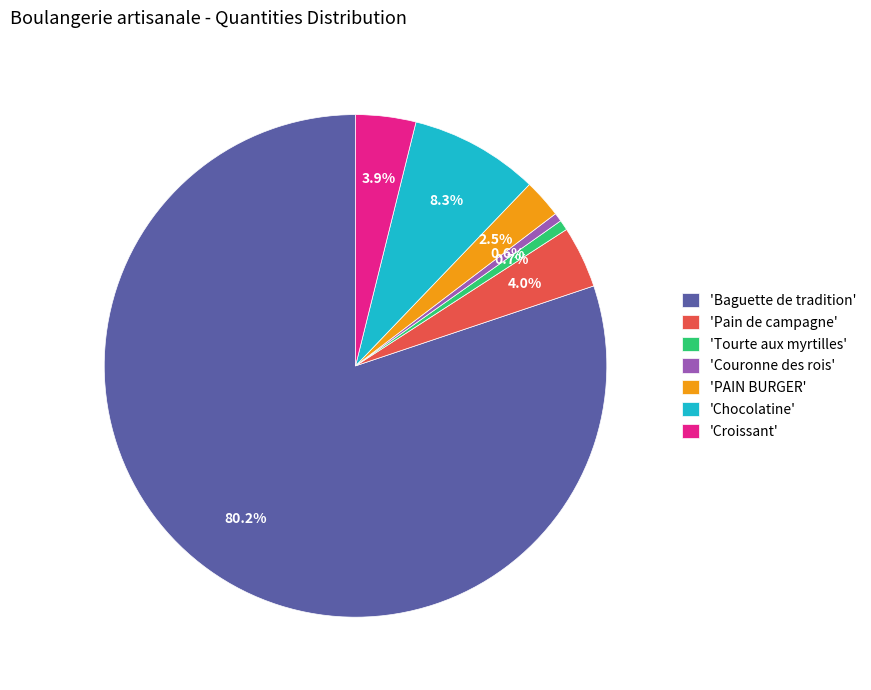

Is the sum of 'Chocolatine' and 'Baguette de tradition' greater than half?

Yes